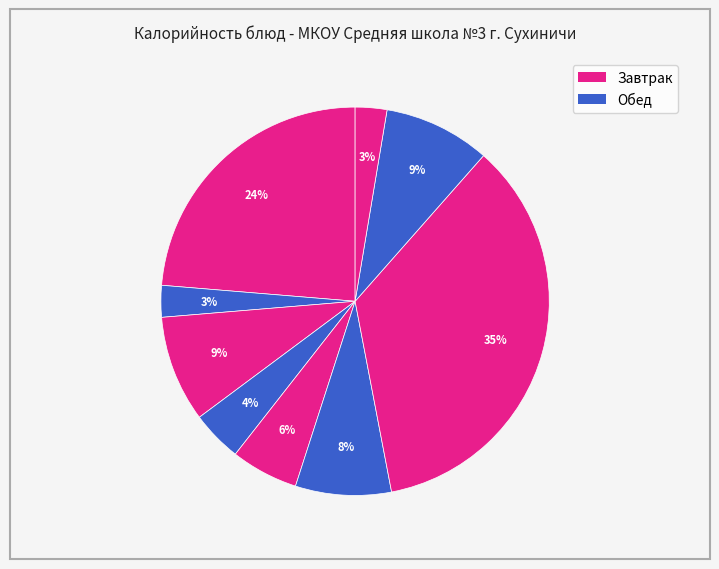

How many segments does this pie chart have?

9